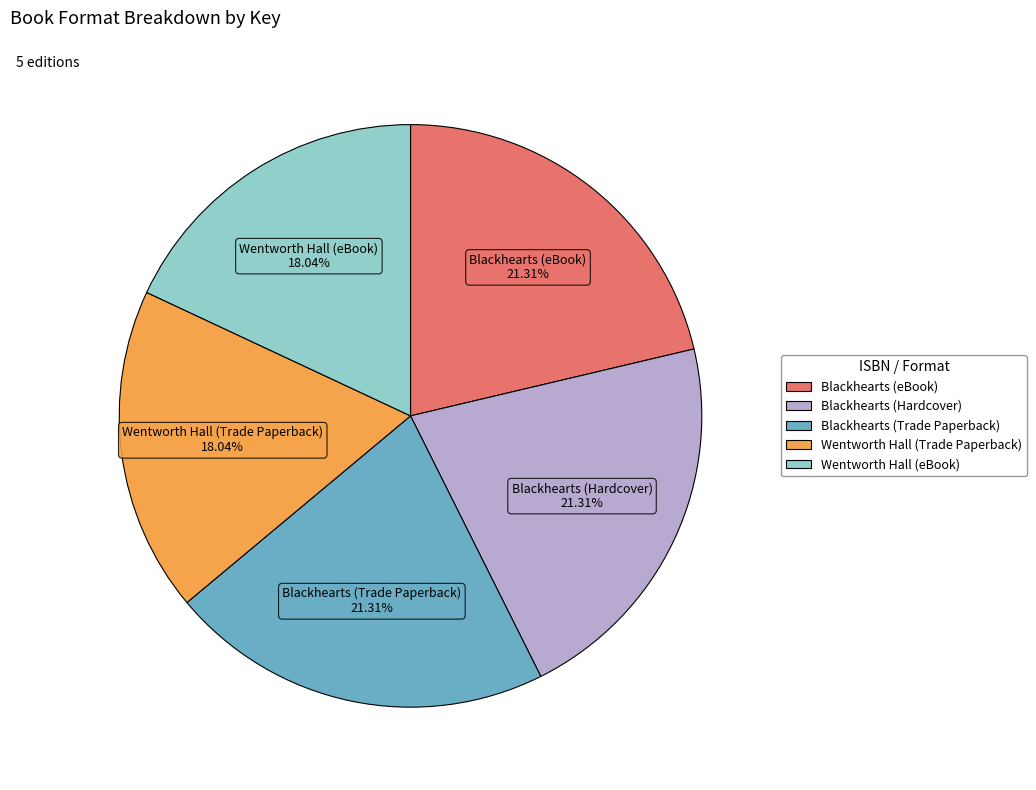

Combined, do Blackhearts (eBook) 21.31% and Blackhearts (Trade Paperback) 21.31% account for over 50%?

No